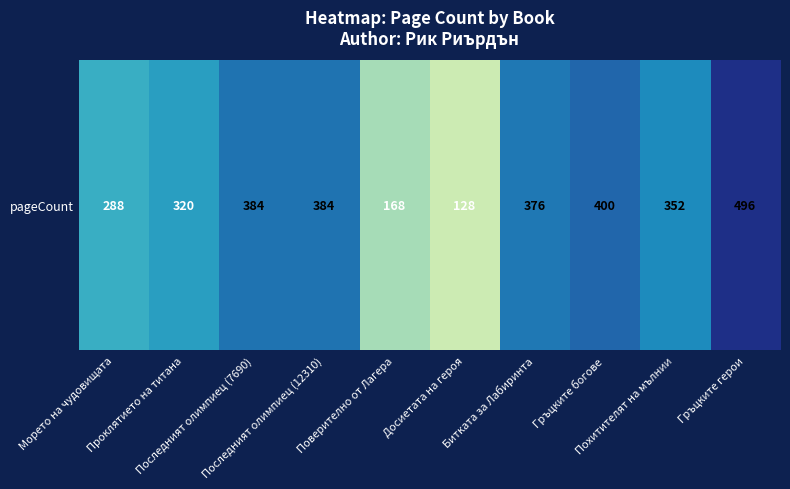

Rank the categories by value from lowest to highest.

Досиетата на героя, Поверително от Лагера, Морето на чудовищата, Проклятието на титана, Похитителят на мълнии, Битката за Лабиринта, Последният олимпиец (7690), Последният олимпиец (12310), Гръцките богове, Гръцките герои